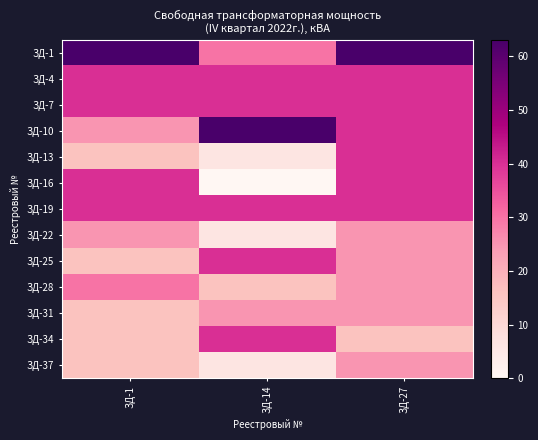

Which category has the highest value across all series?

ЗД-1